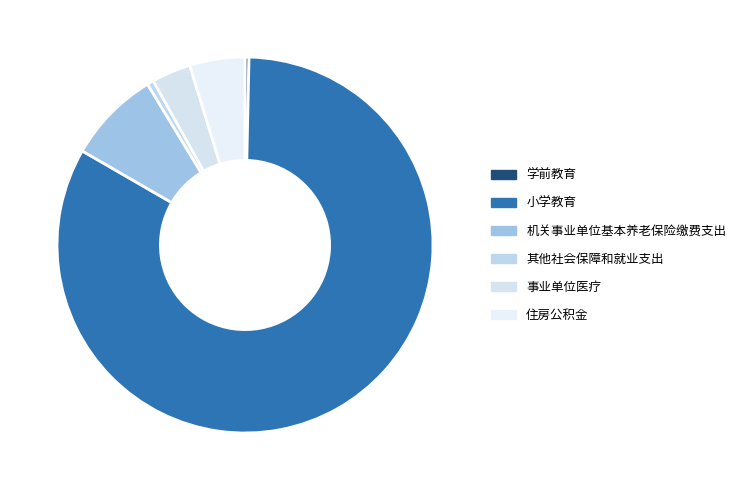

Which category has the smallest portion of the pie?

学前教育